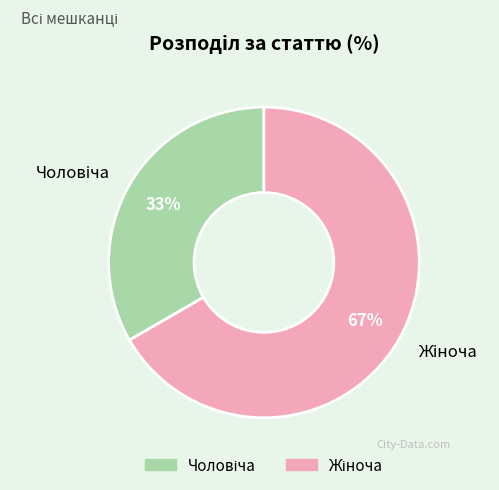

Does any single category account for the majority?

Yes